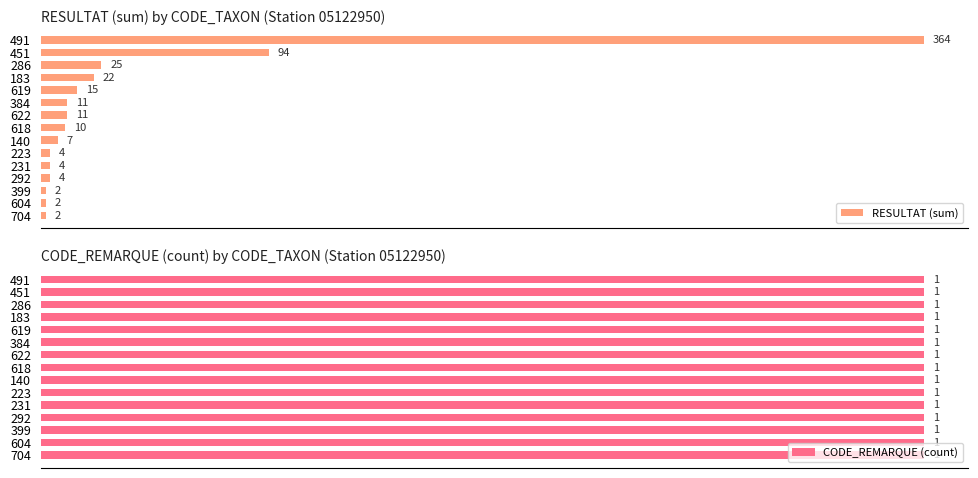

How many series are shown in this chart?

2